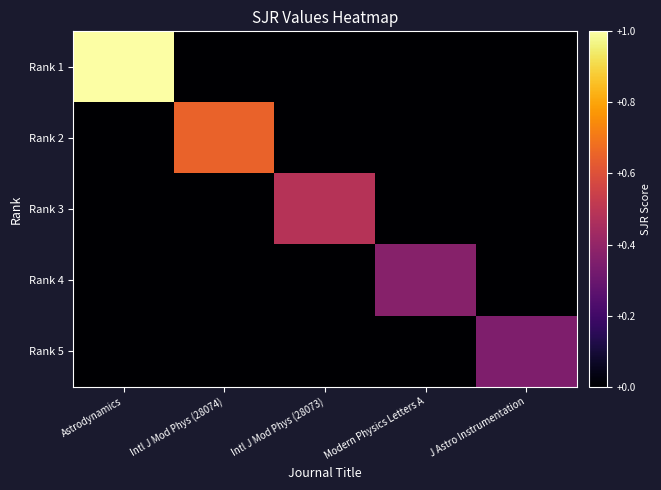

Between Intl J Mod Phys (28073) and Modern Physics Letters A, which series saw the biggest shift?

Rank 3